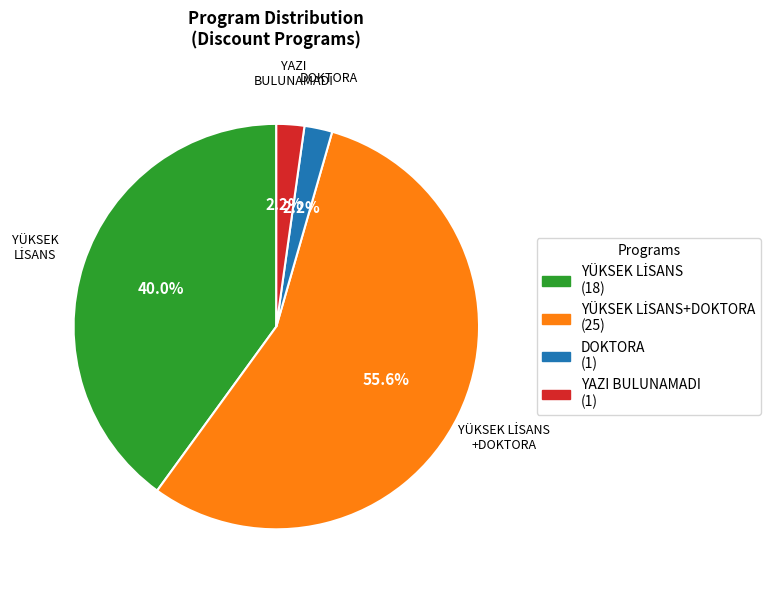

What portion of the pie excludes DOKTORA (1)?

97.8%